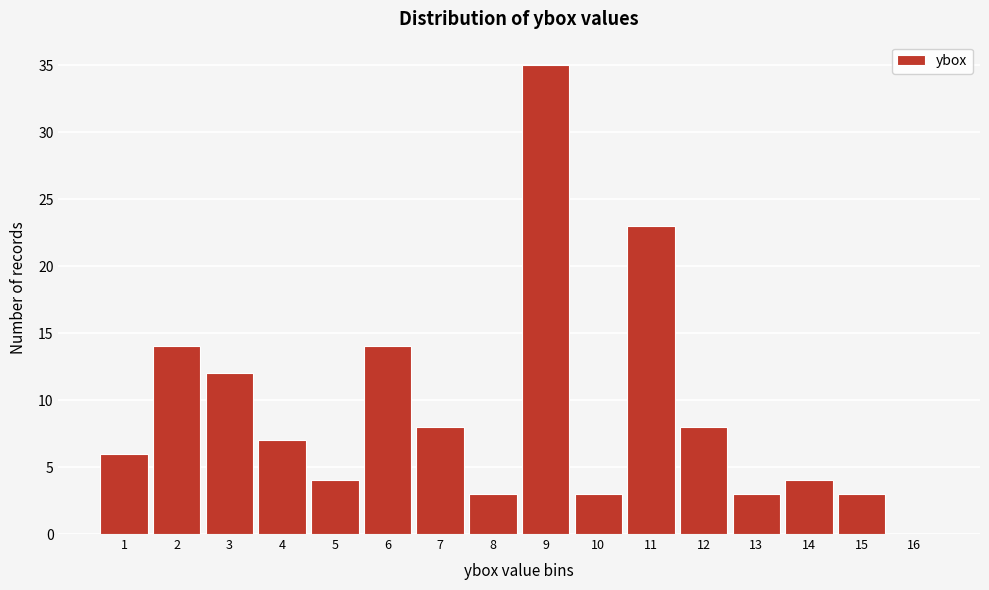

Which range on the x-axis has the tallest bar?

8.5 to 9.5